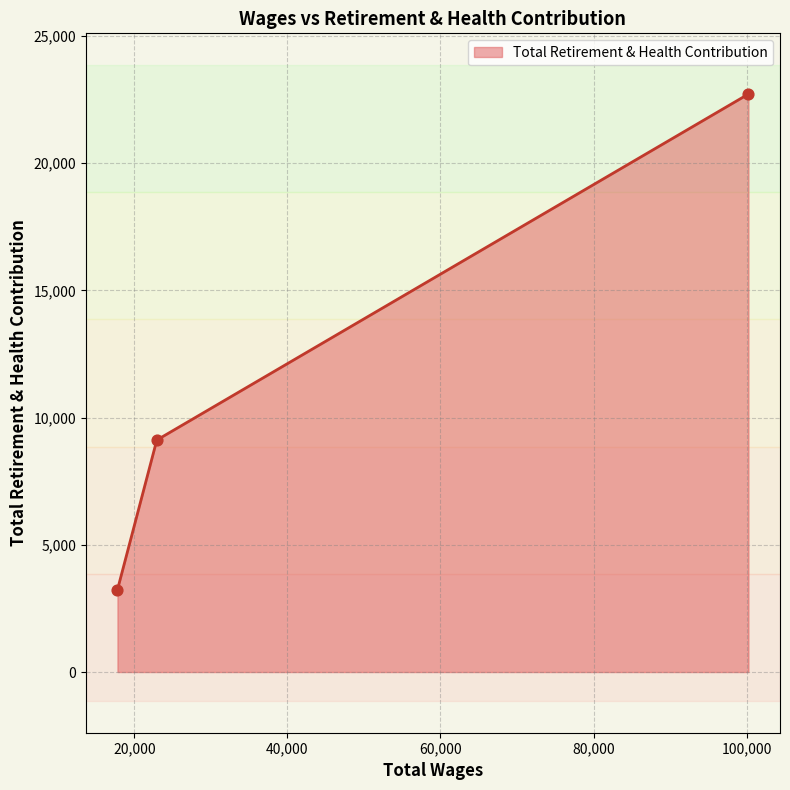

What is the ratio of the value at 22942.0 to the value at 17803.0?

2.8